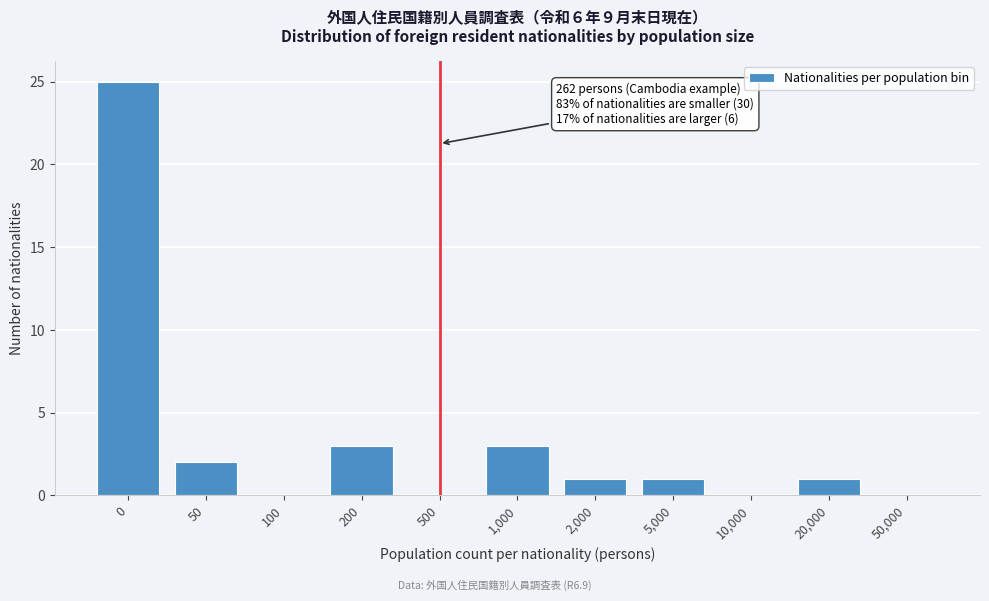

Reading left to right, list all the values displayed in this chart.

0=25	50=2	100=0	200=3	500=0	1,000=3	2,000=1	5,000=1	10,000=0	20,000=1	50,000=0